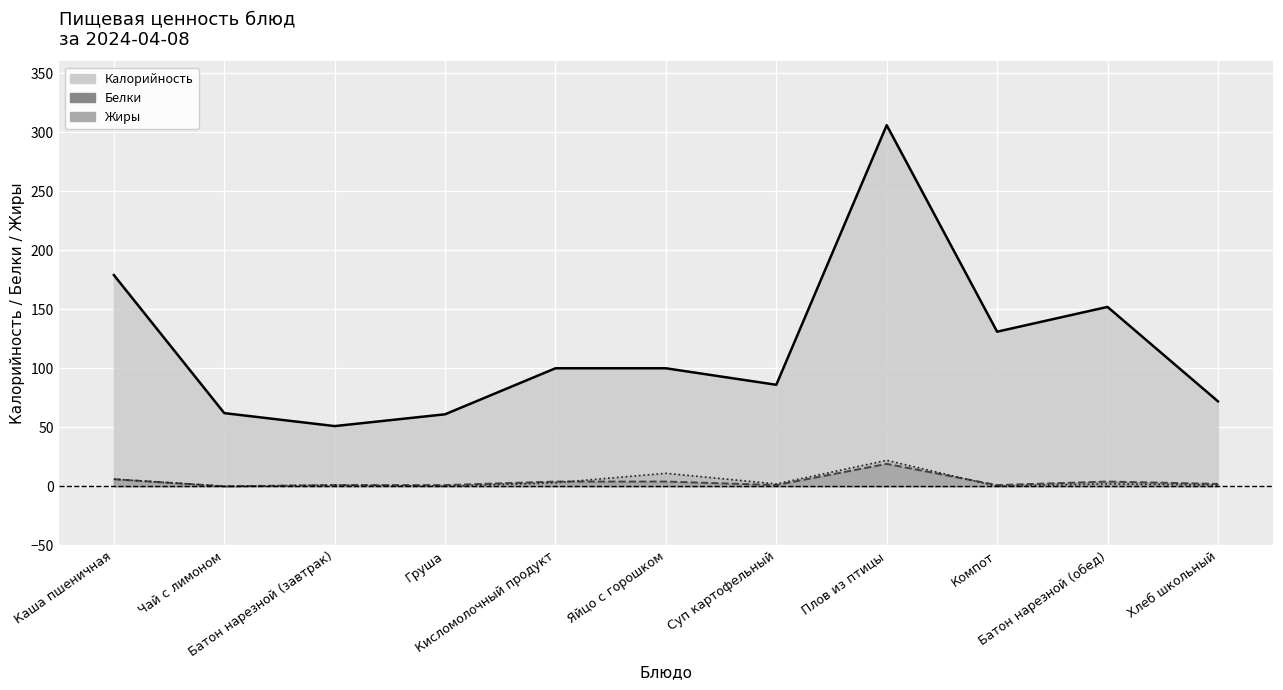

Rank the series at Батон нарезной (завтрак) from lowest to highest value.

Белки (линия), Жиры (линия), Калорийность (линия)